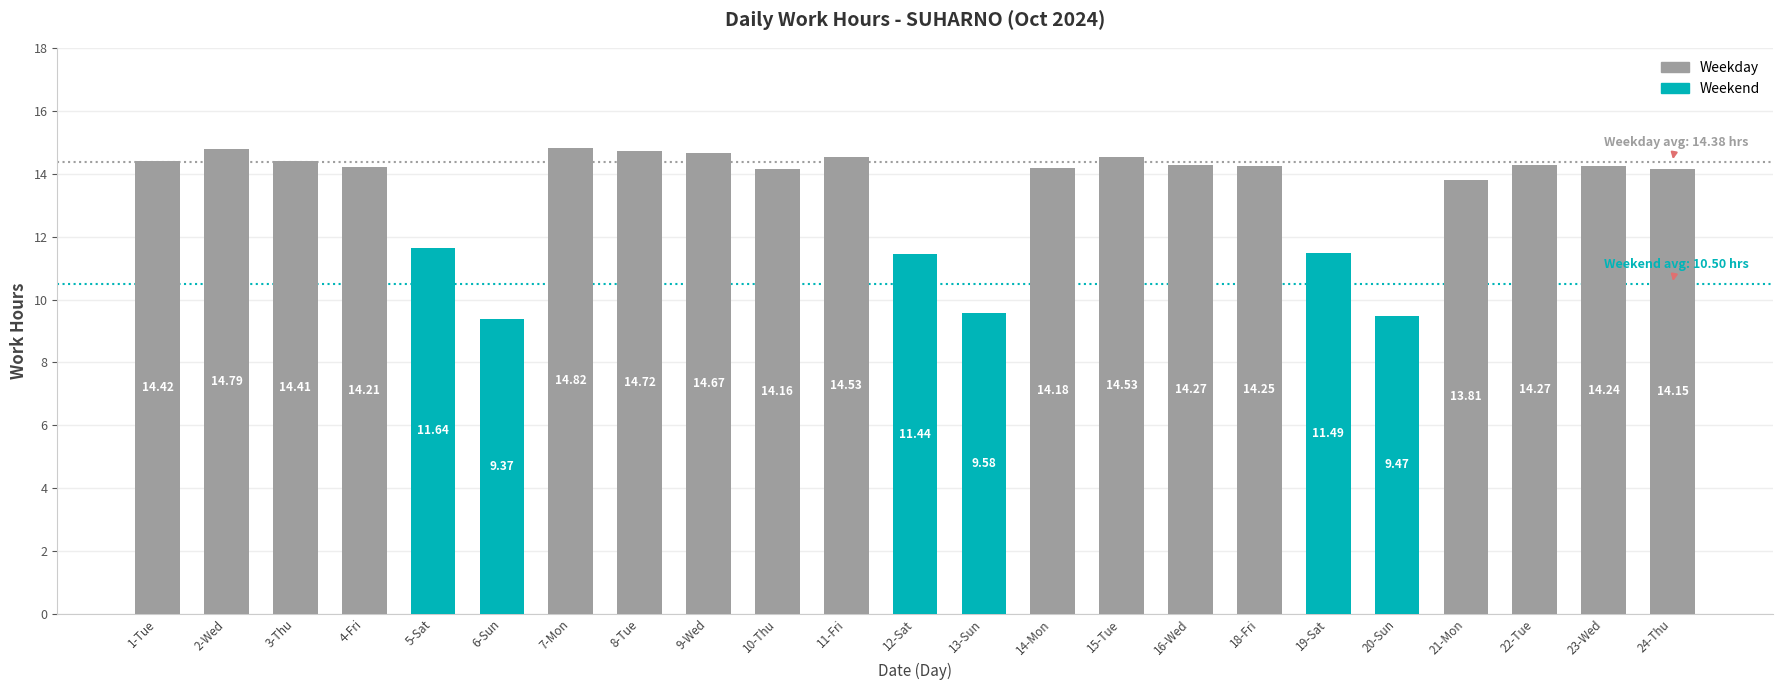

What is the label of the 16th bar from the right?

8-Tue